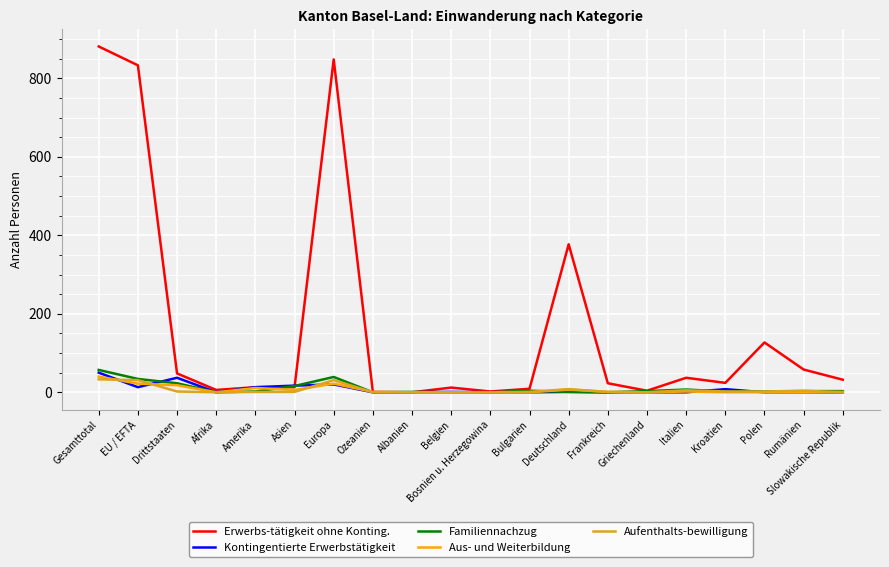

Is the value of Familiennachzug at Albanien greater than the value of Erwerbs-tätigkeit ohne Konting. at Gesamttotal?

No